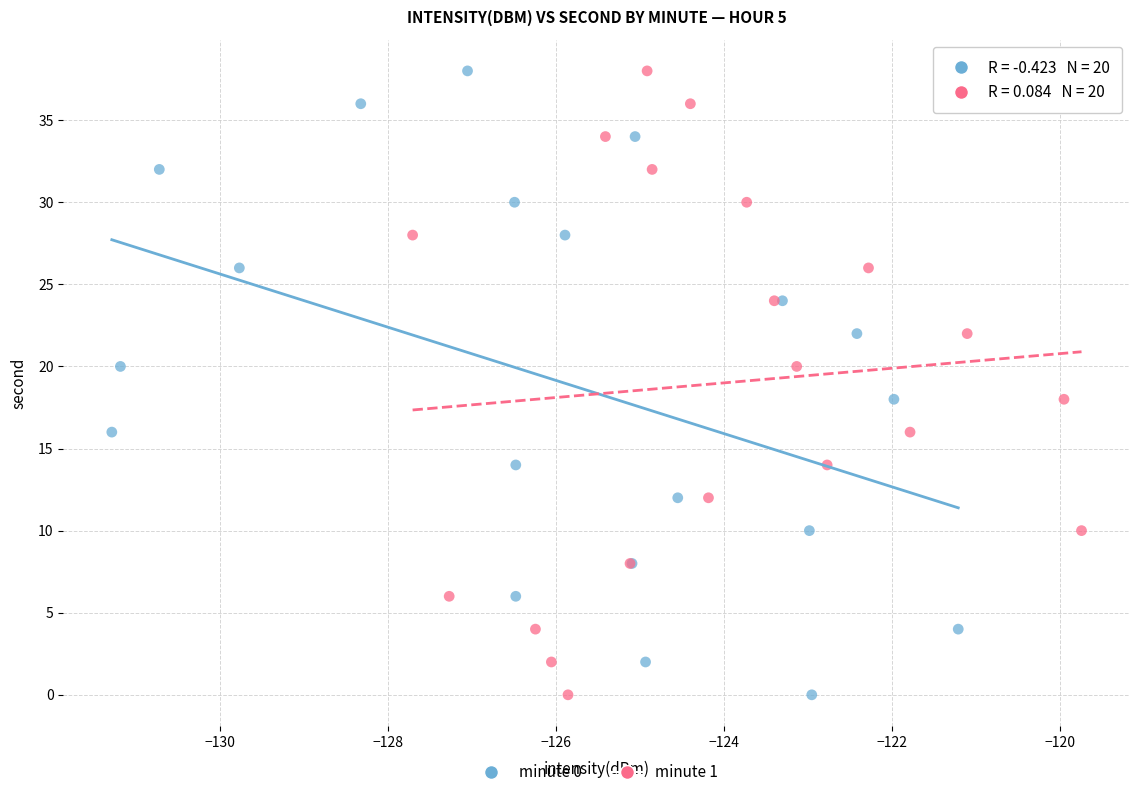

What are all the series names shown in the legend?

minute 0, minute 1